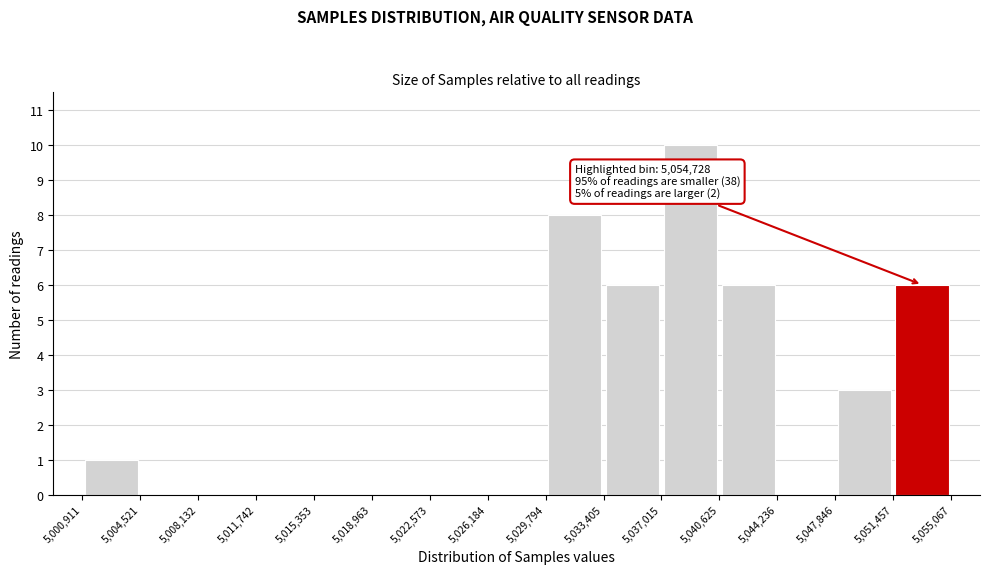

Which range on the x-axis has the tallest bar?

5,037,015 to 5,040,625